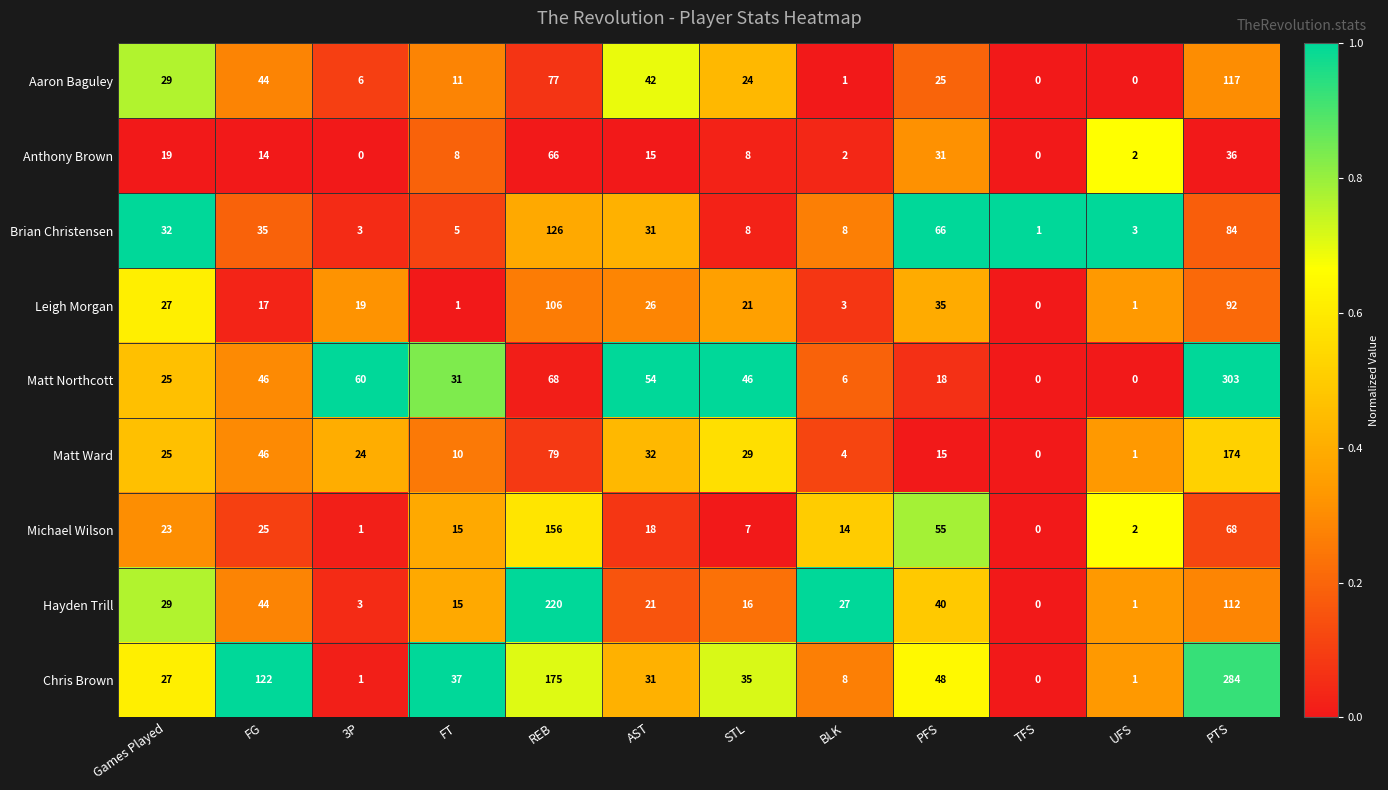

Between REB and AST, which series saw the biggest shift?

Hayden Trill